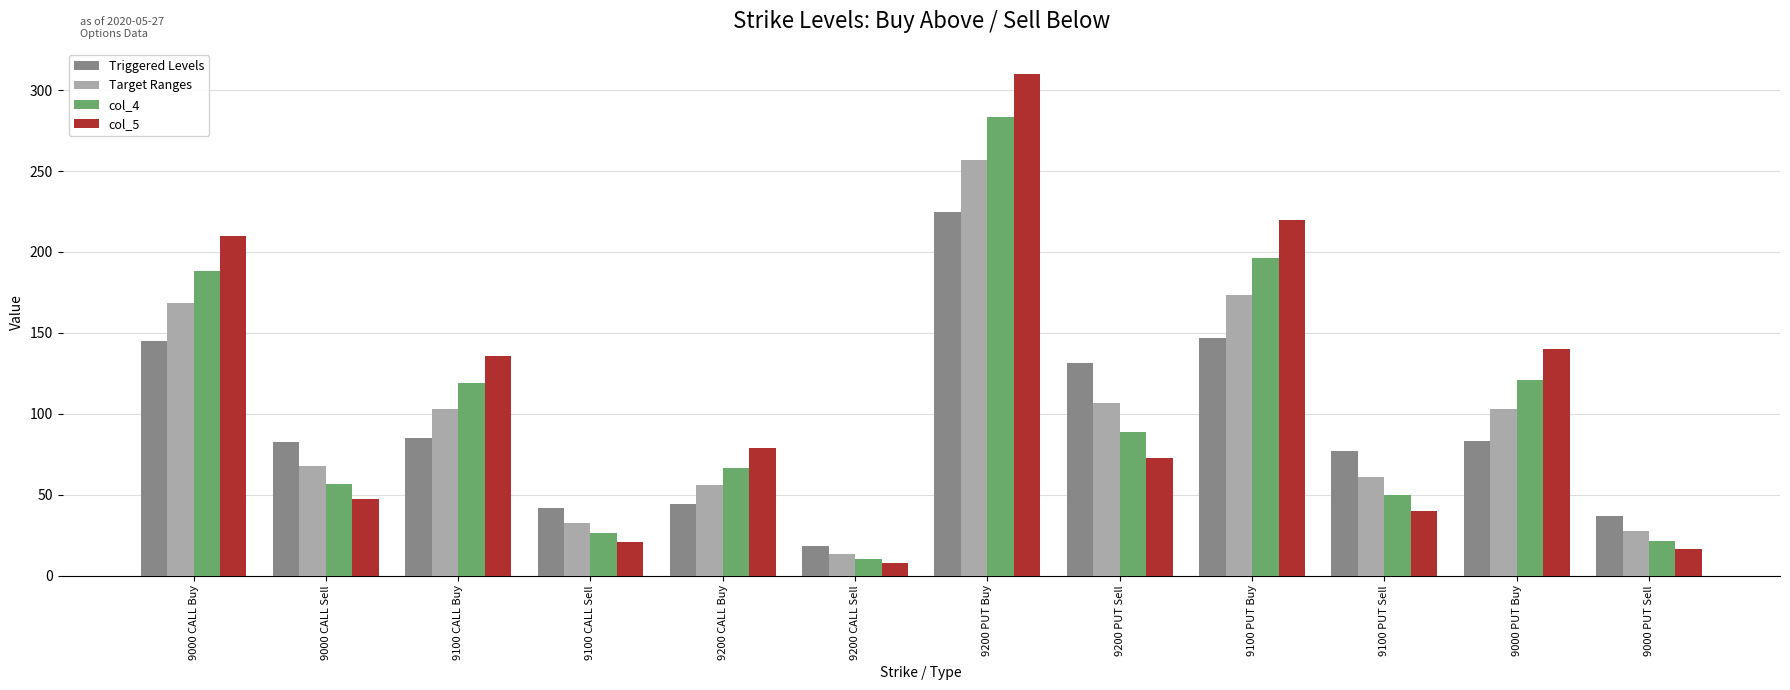

Which series has the widest spread of values?

col_5